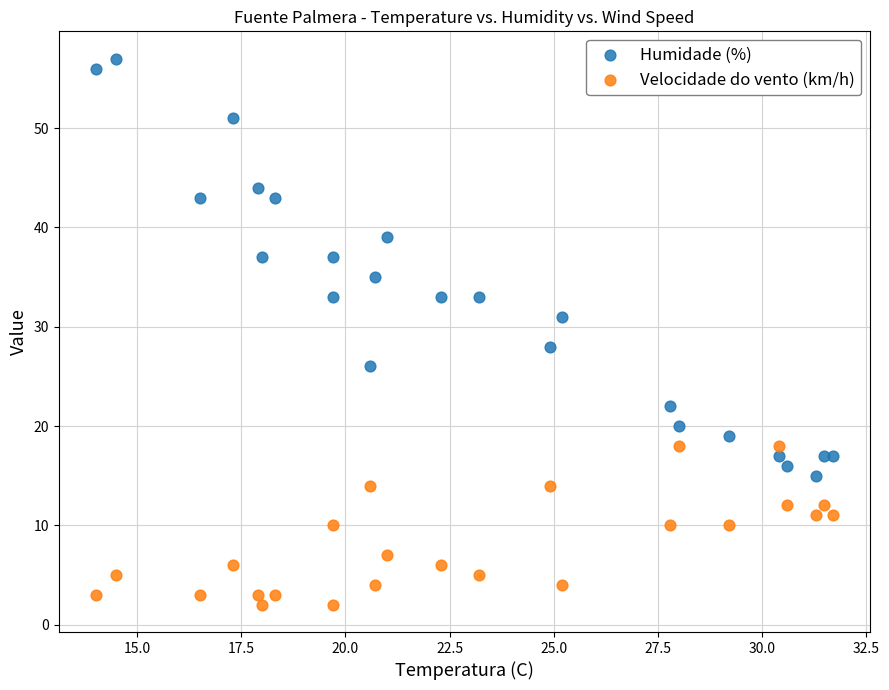

What are all the series names shown in the legend?

Humidade (%), Velocidade do vento (km/h)